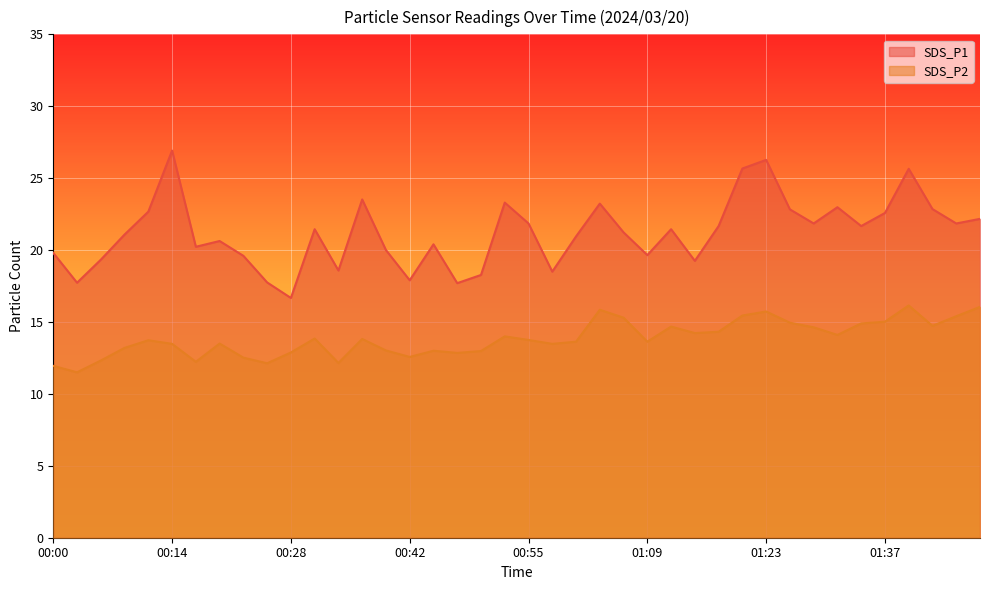

Reading right to left, transcribe all the data shown in this chart.

SDS_P1: 01:49=22.2	01:46=21.9	01:43=22.9	01:40=25.6	01:37=22.6	01:34=21.7	01:32=23.0	01:29=21.9	01:26=22.8	01:23=26.3	01:20=25.7	01:18=21.7	01:15=19.2	01:12=21.4	01:09=19.6	01:07=21.2	01:04=23.2	01:01=20.9	00:58=18.5	00:55=21.9	00:53=23.3	00:50=18.3	00:47=17.7	00:44=20.4	00:42=17.9	00:39=20.0	00:36=23.5	00:33=18.6	00:30=21.4	00:28=16.7	00:25=17.8	00:22=19.6	00:19=20.6	00:17=20.2	00:14=26.9	00:11=22.7	00:08=21.1	00:05=19.3	00:03=17.7	00:00=19.8
SDS_P2: 01:49=16.1	01:46=15.4	01:43=14.7	01:40=16.1	01:37=15.0	01:34=14.9	01:32=14.1	01:29=14.6	01:26=14.9	01:23=15.7	01:20=15.4	01:18=14.3	01:15=14.2	01:12=14.7	01:09=13.6	01:07=15.3	01:04=15.8	01:01=13.6	00:58=13.5	00:55=13.8	00:53=14.0	00:50=13.0	00:47=12.8	00:44=13.0	00:42=12.6	00:39=13.0	00:36=13.8	00:33=12.2	00:30=13.8	00:28=12.9	00:25=12.1	00:22=12.5	00:19=13.5	00:17=12.2	00:14=13.5	00:11=13.7	00:08=13.2	00:05=12.3	00:03=11.5	00:00=11.9